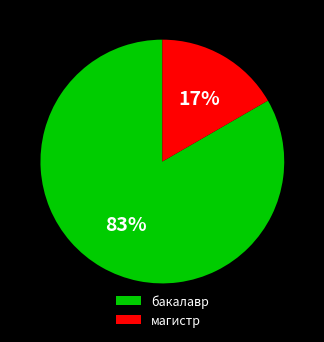

How many slices are in this pie chart?

2